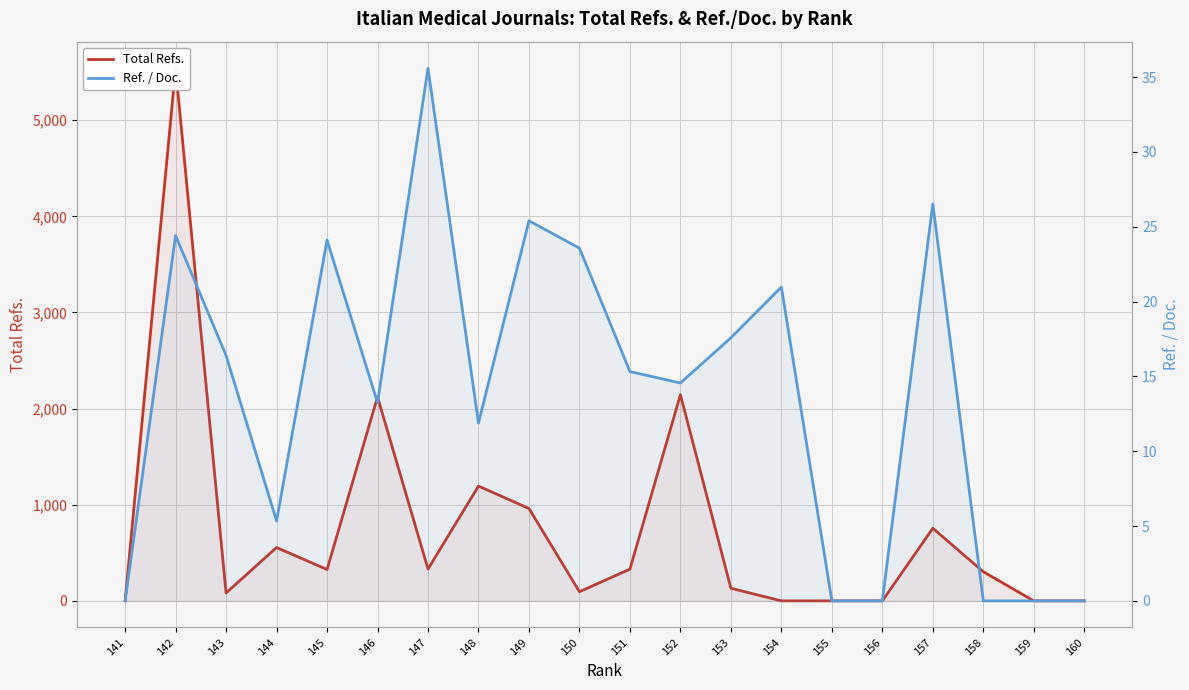

Which has a higher value, 160 or 155?

160